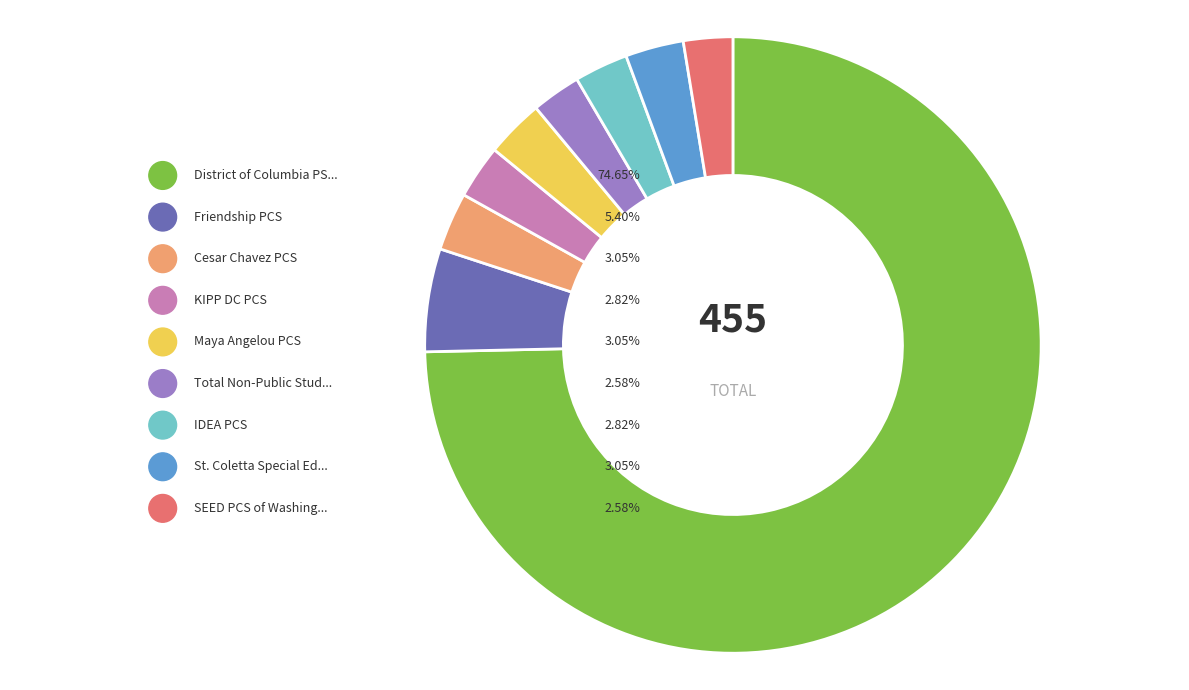

To the nearest percent, what is the average slice percentage?

11%